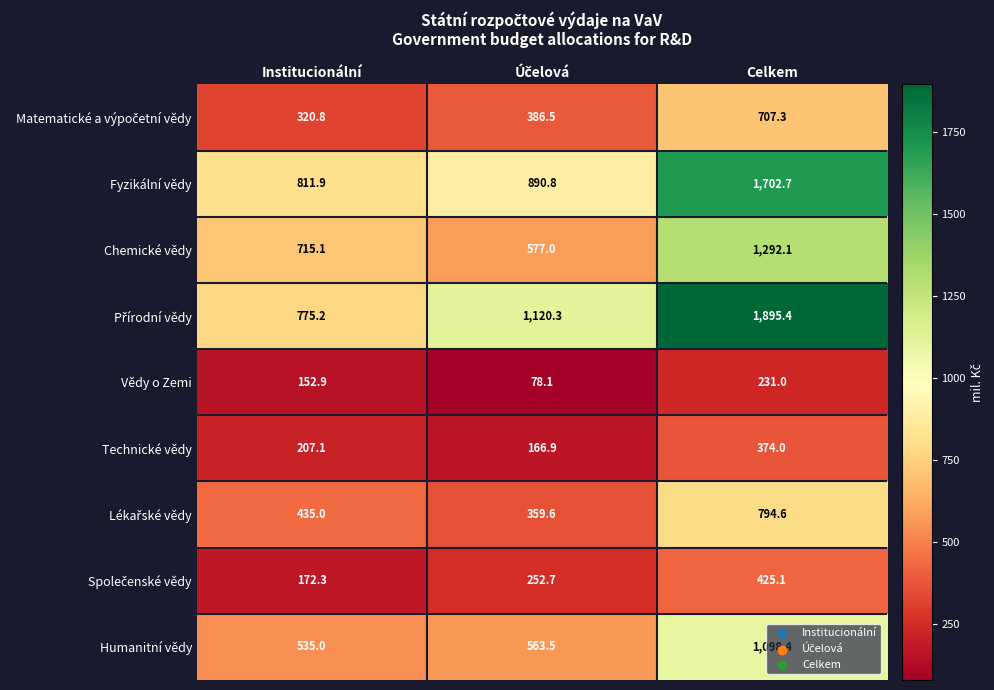

What is the difference between the maximum and second lowest values in the Fyzikální vědy series?

811.9